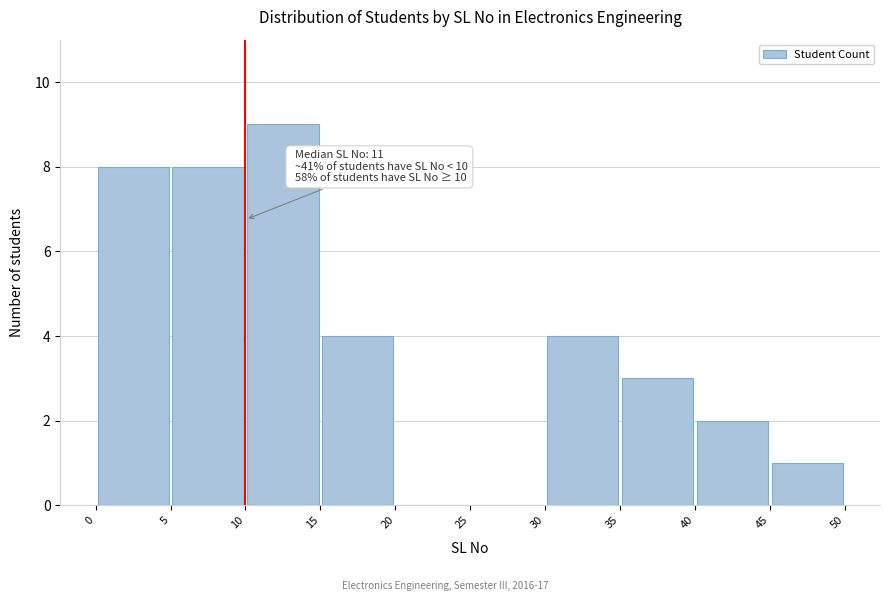

Over which range of the x-axis is the bar tallest?

10 to 15